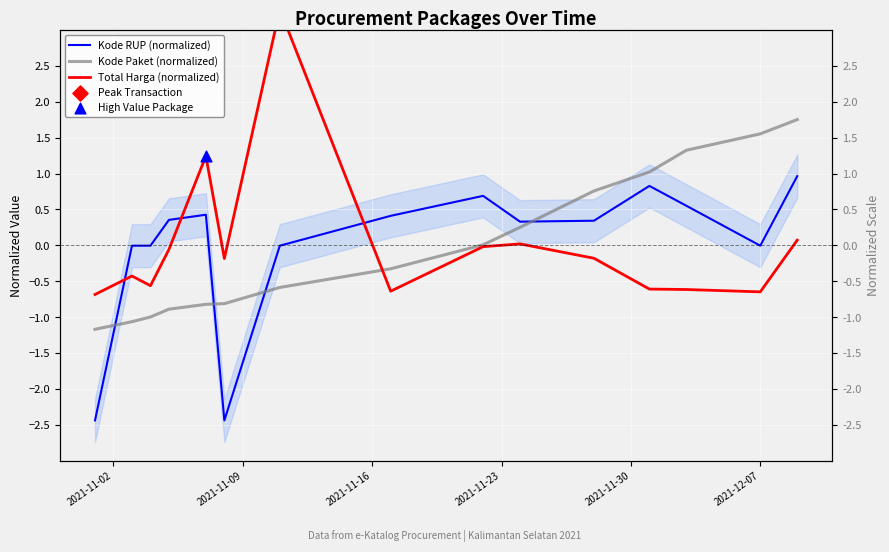

What are all the series names shown in the legend?

Kode RUP (normalized), Kode Paket (normalized), Total Harga (normalized)